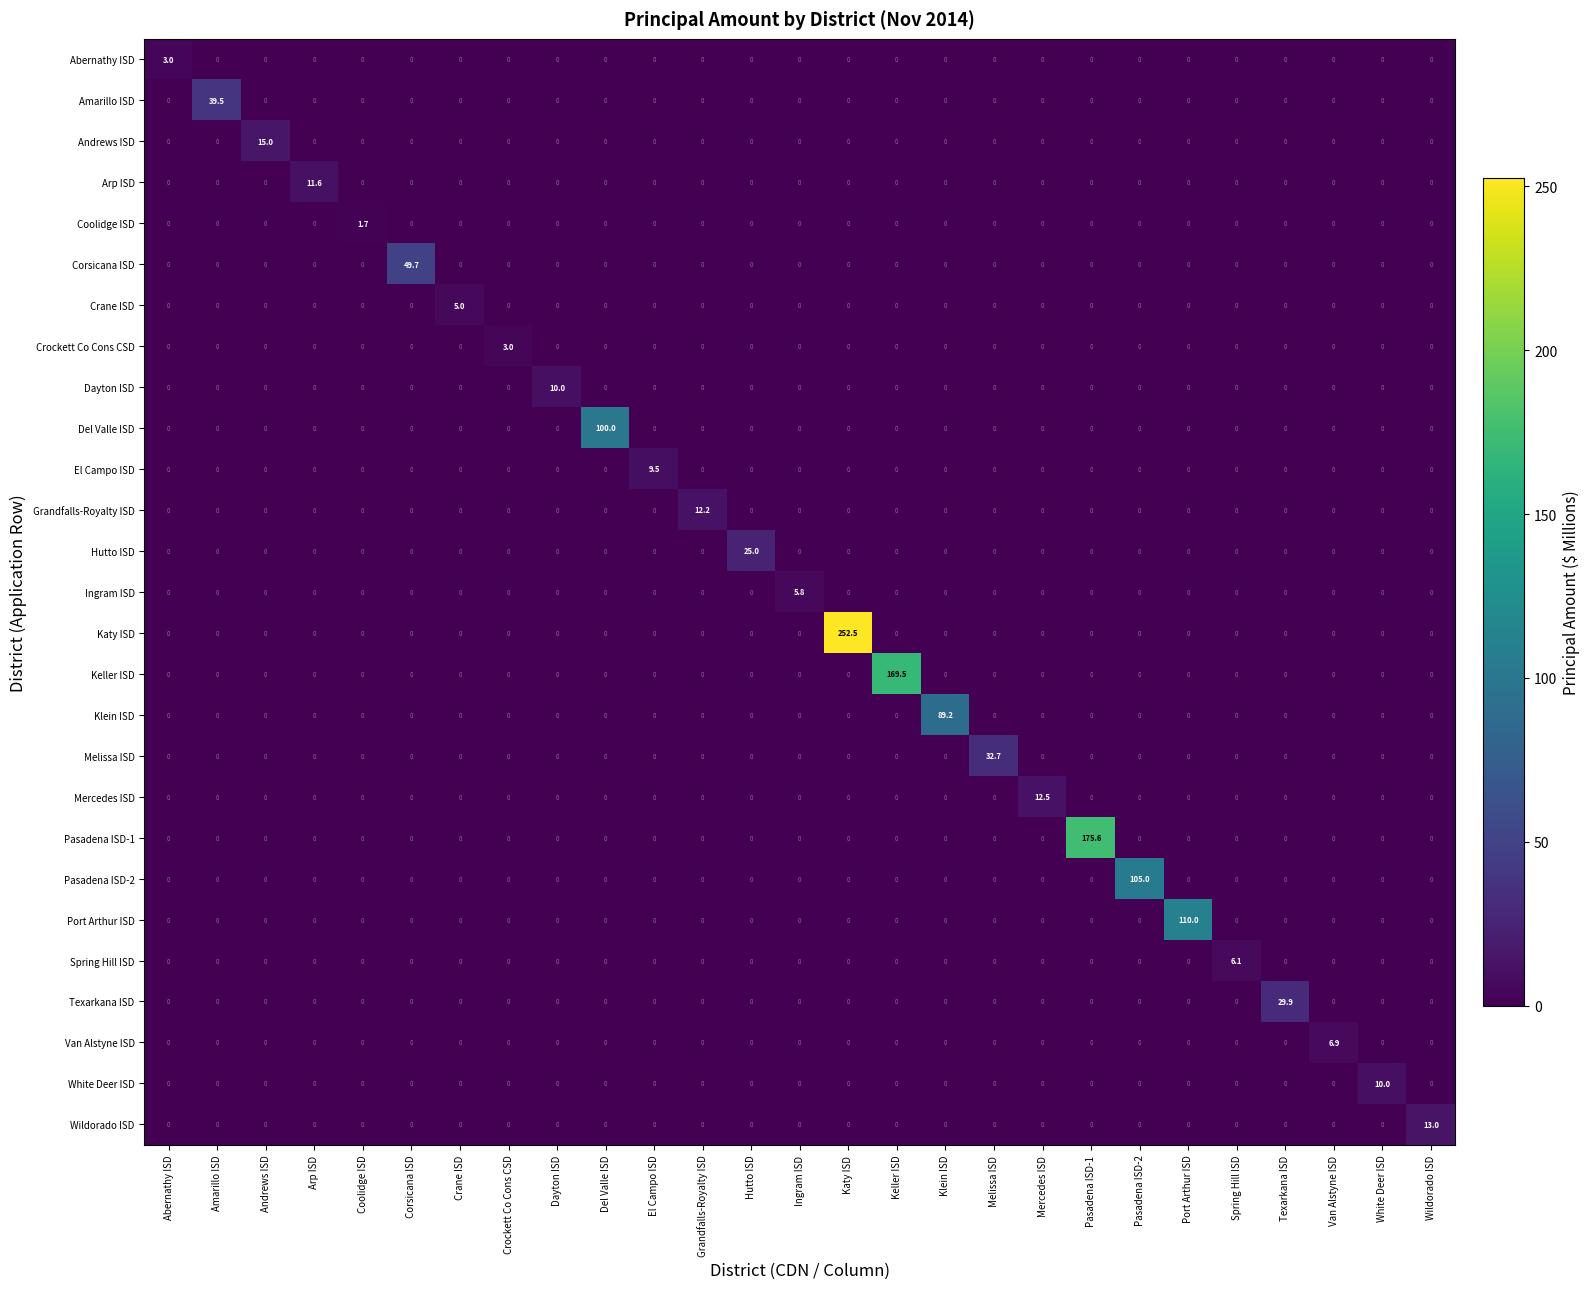

Which series changed the most between Keller ISD and Melissa ISD?

Keller ISD